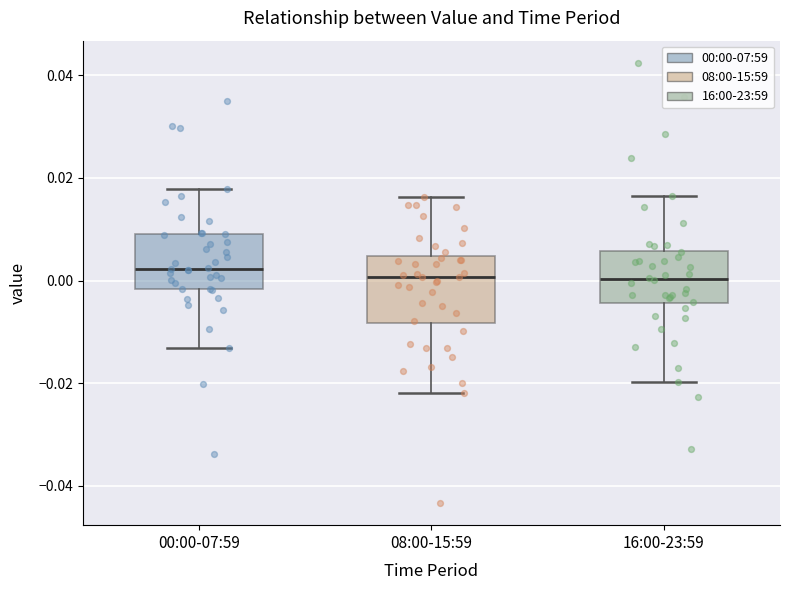

Reading left to right, transcribe this box plot: for each box, give where its median line is, the range the box spans, and where its two whiskers end, as read against the y-axis. The values are not printed on the chart, so give them approximately, as read against the axis.

00:00-07:59: median 0.002, box -0.002 to 0.010, whiskers -0.014 to 0.018
08:00-15:59: median 0.000, box -0.008 to 0.004, whiskers -0.022 to 0.016
16:00-23:59: median 0.000, box -0.004 to 0.006, whiskers -0.020 to 0.016